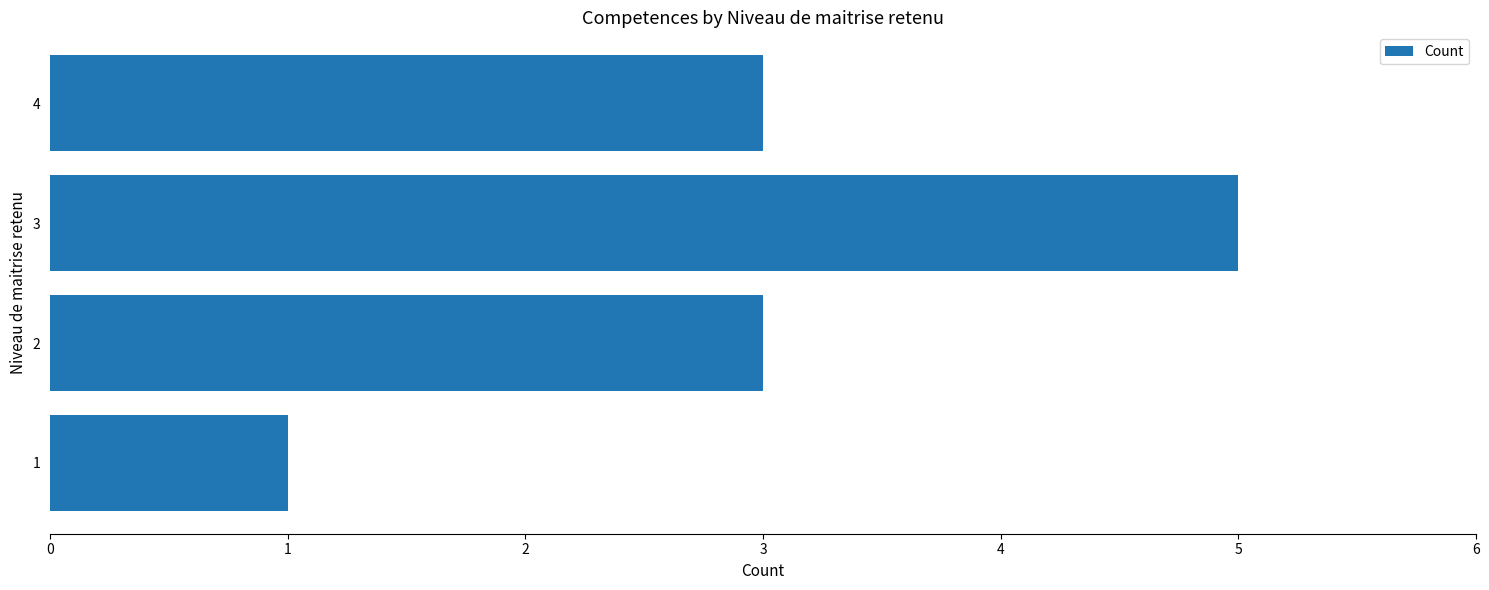

How many bars are there in total?

4